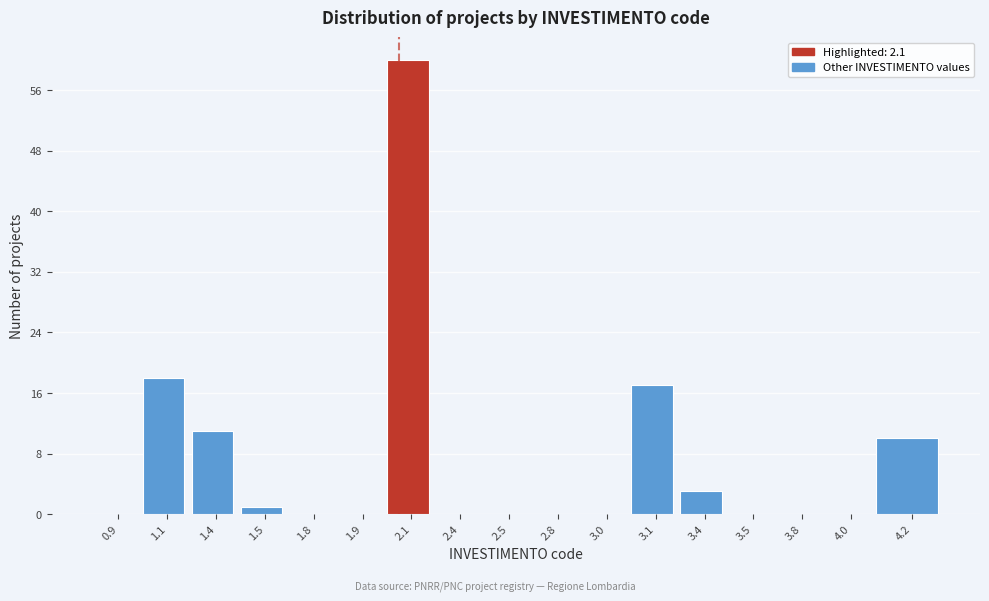

Reading left to right, what are all the values shown in this chart?

0.9=0	1.1=18	1.4=11	1.5=1	1.8=0	1.9=0	2.1=60	2.4=0	2.5=0	2.8=0	3.0=0	3.1=17	3.4=3	3.5=0	3.8=0	4.0=0	4.2=10